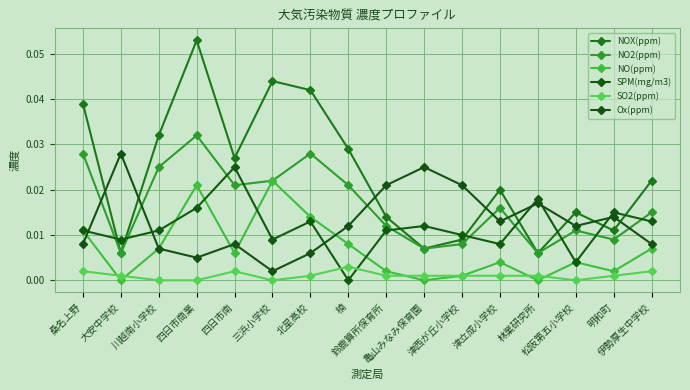

True or false: NOX(ppm) and Ox(ppm) intersect in this chart.

True